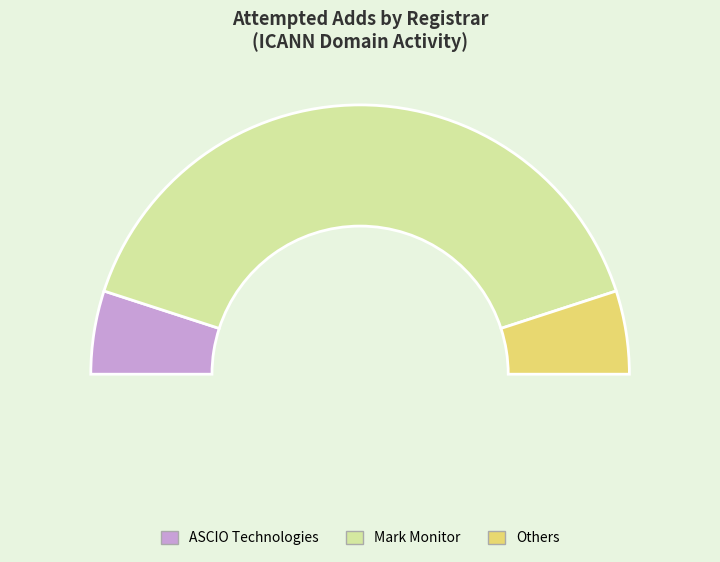

Does Mark Monitor represent more than half of the total?

Yes